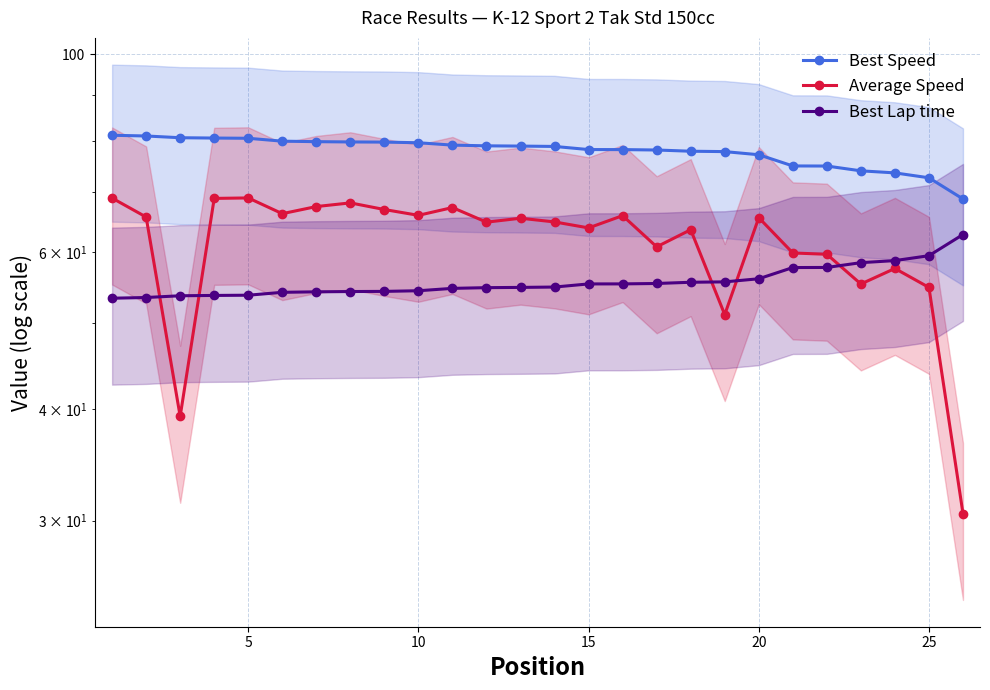

How many series are shown in this chart?

3